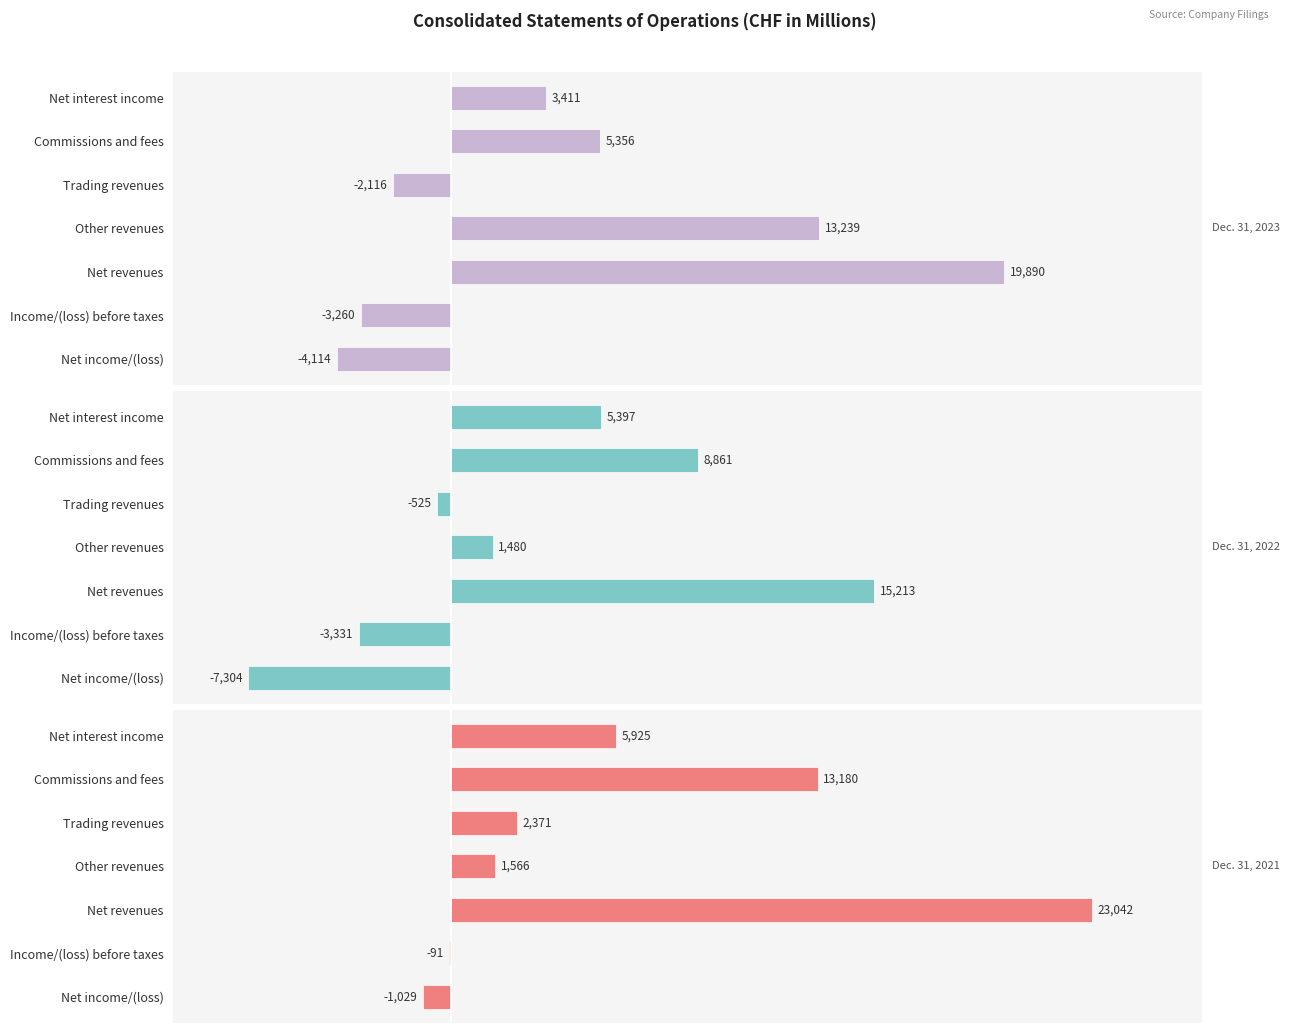

How many data points does each series have?

7